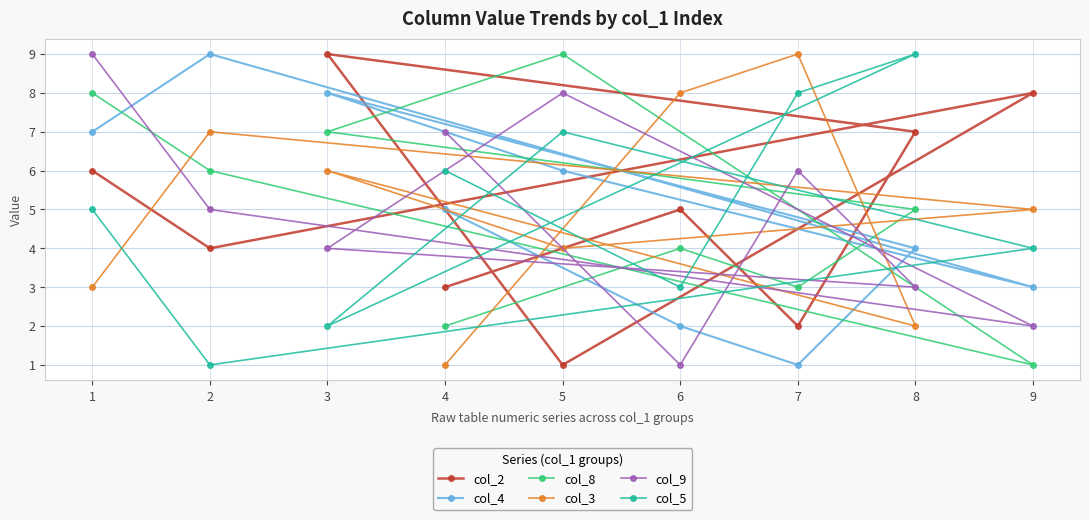

What is the lowest value of the col_5 series?

1